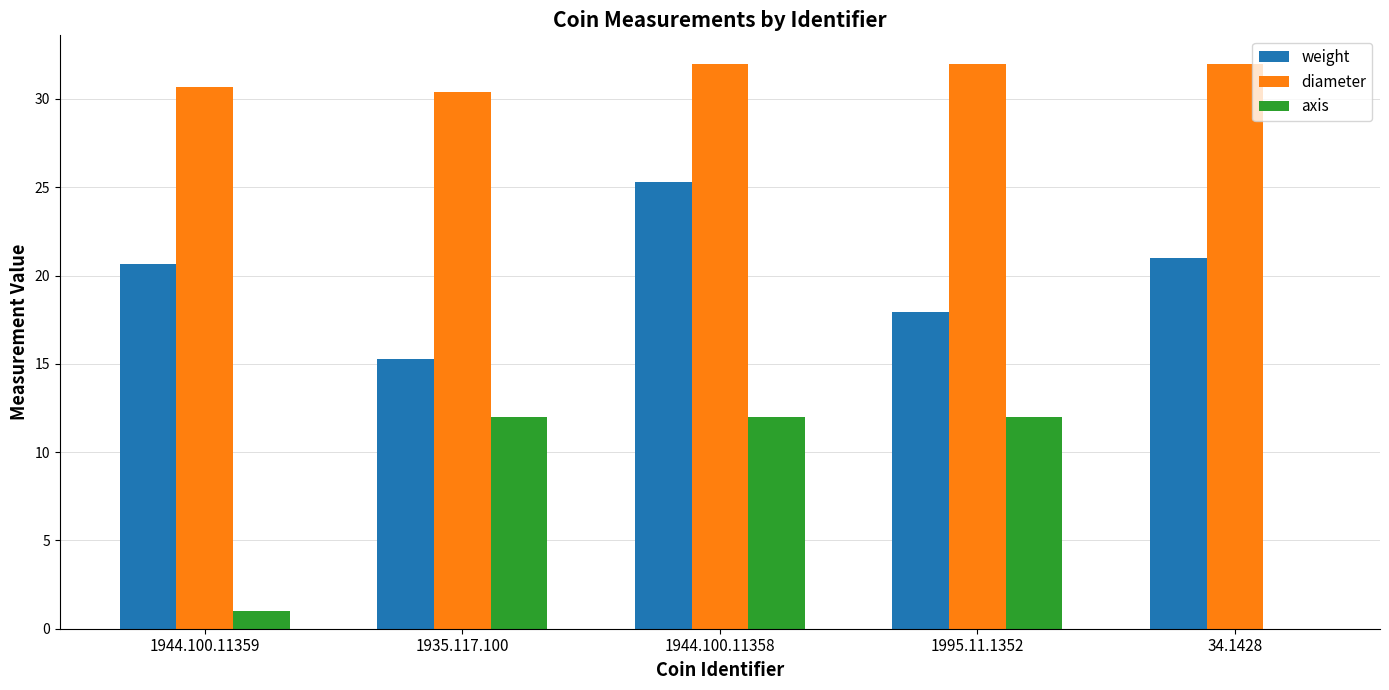

What is the maximum value shown in the chart?

32.0